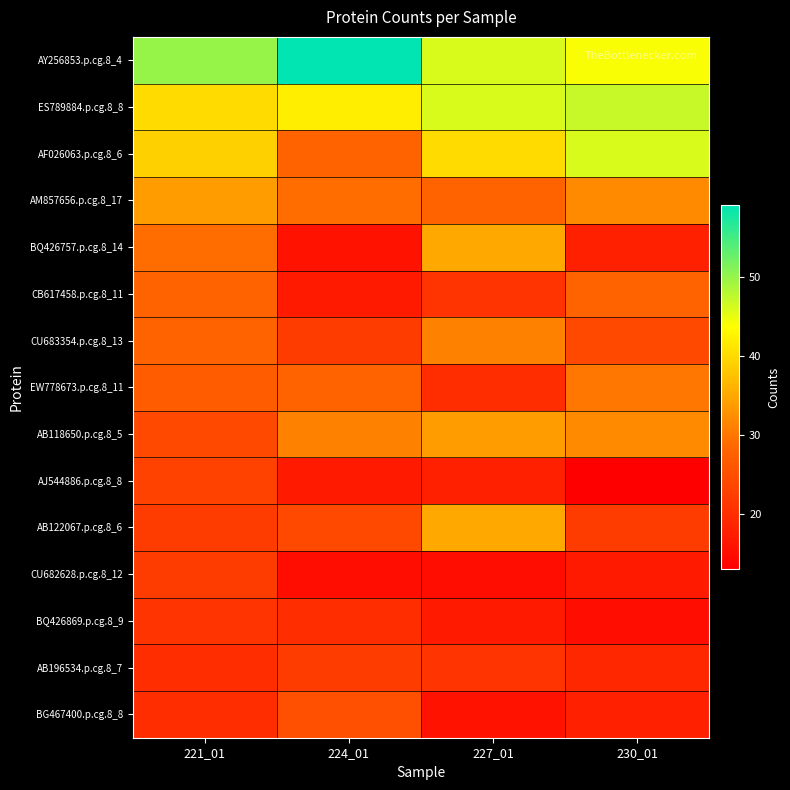

What is the spread (max minus min) of values at 224_01?

44